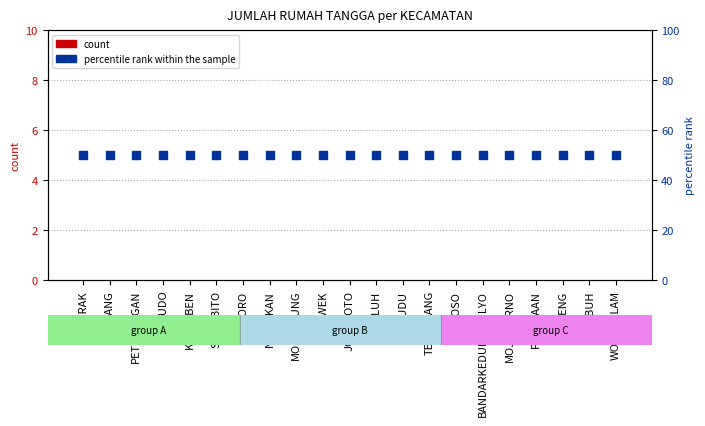

Which series has the largest total across all categories?

percentile rank within the sample